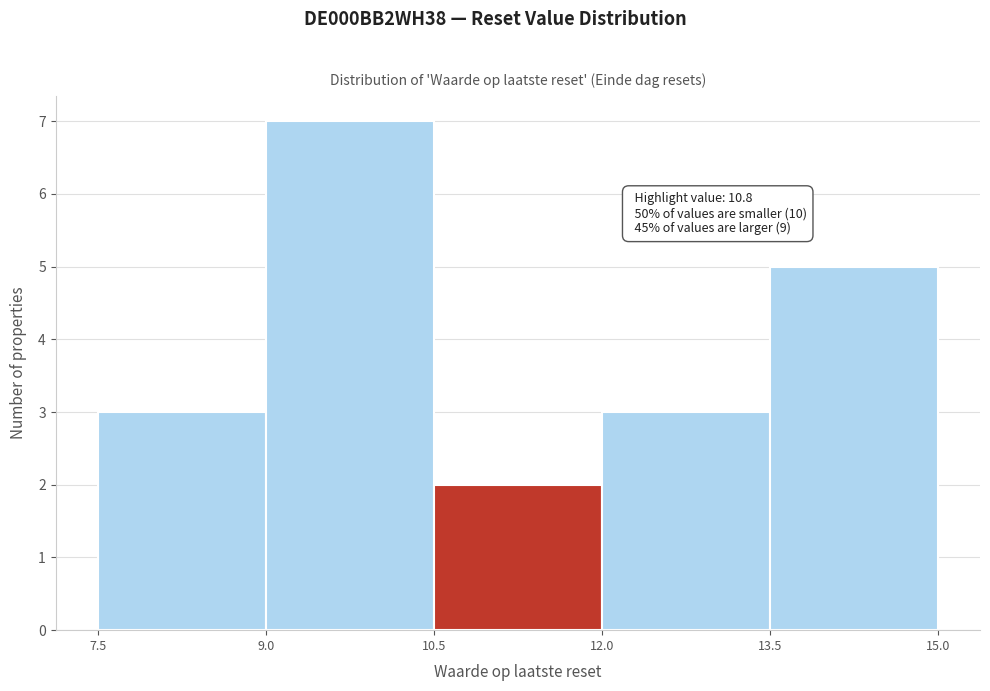

Over which range of the x-axis is the bar tallest?

9.0 to 10.5